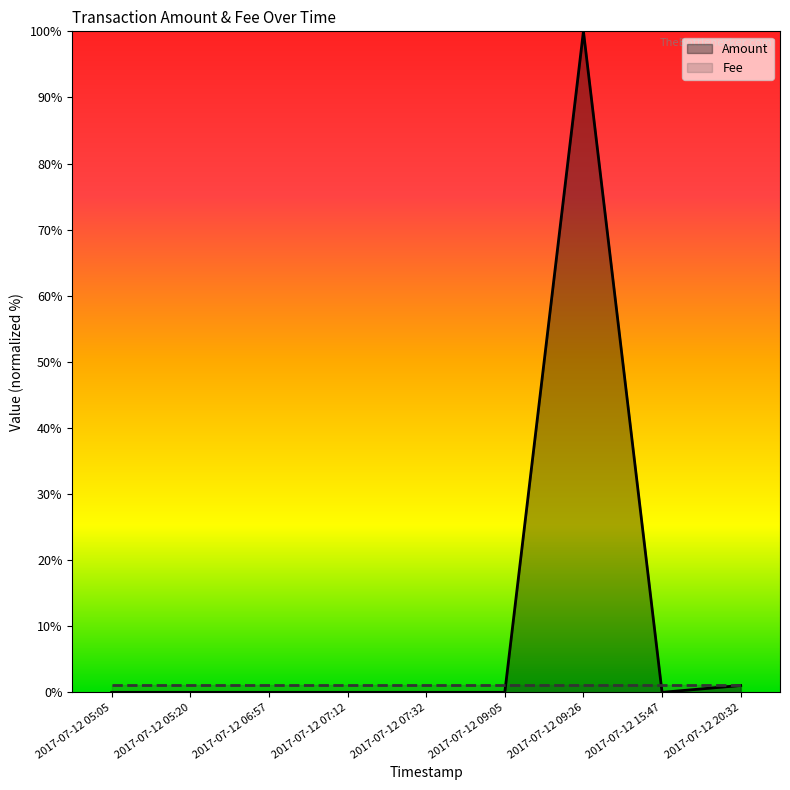

What is the change in value from 2017-07-12 07:32 to 2017-07-12 20:32?

+1.0